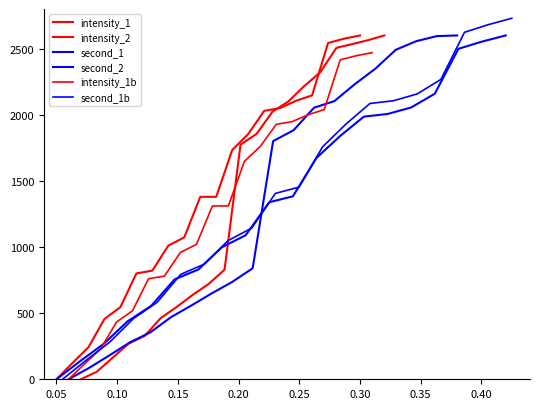

How many values in the second_2 series are below 1801?

10